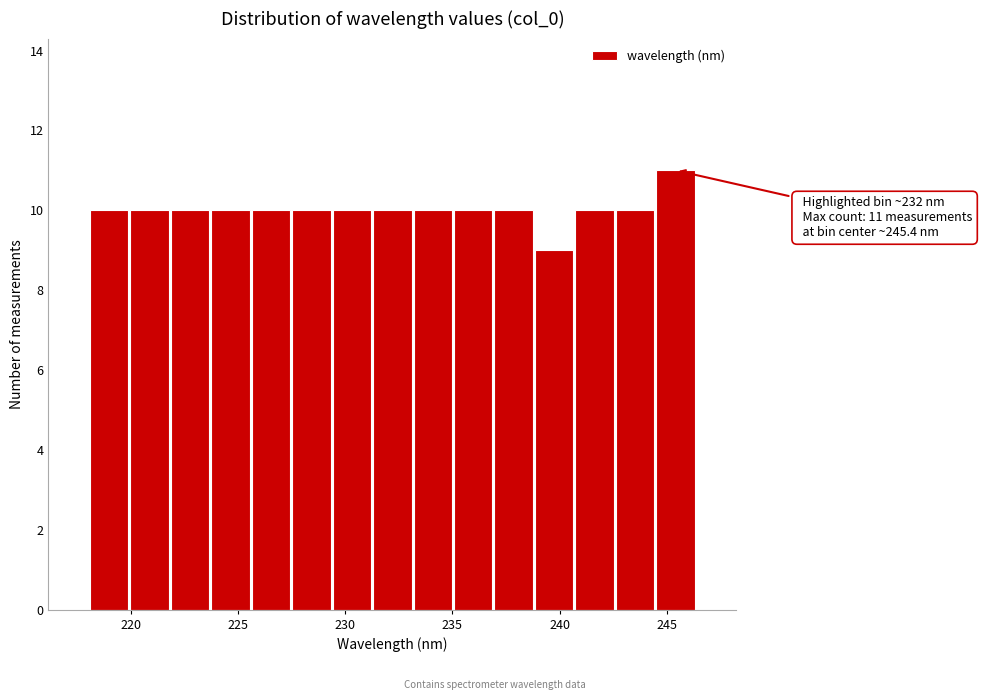

Around what value on the x-axis is the tallest bar? Give the approximate position of its centre, as read against the axis.

245.5